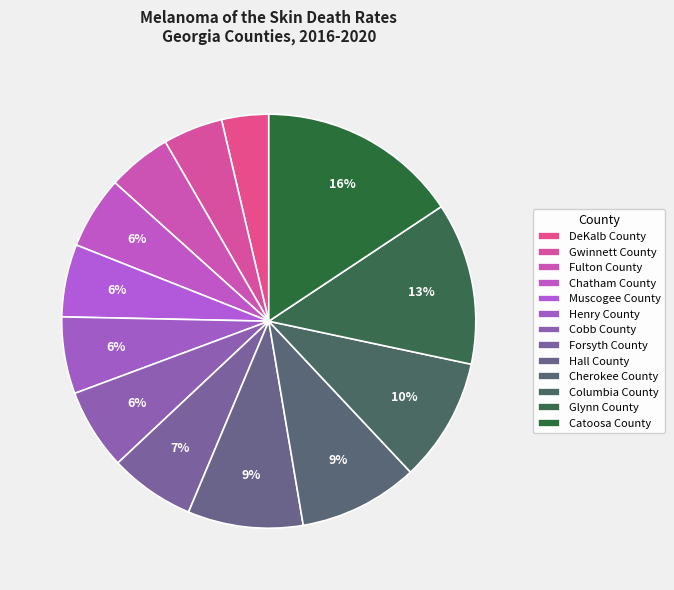

To the nearest percent, what is the difference between the Gwinnett County and Chatham County slice percentages?

1%